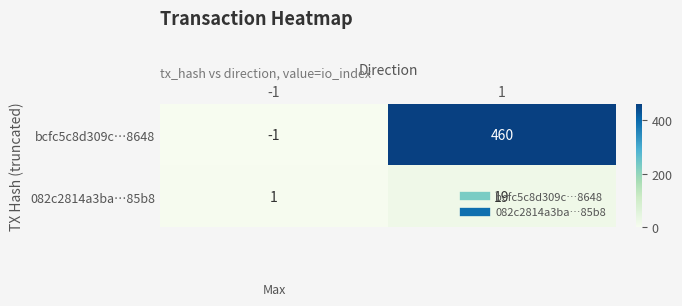

Which category has the lowest value across all series?

-1